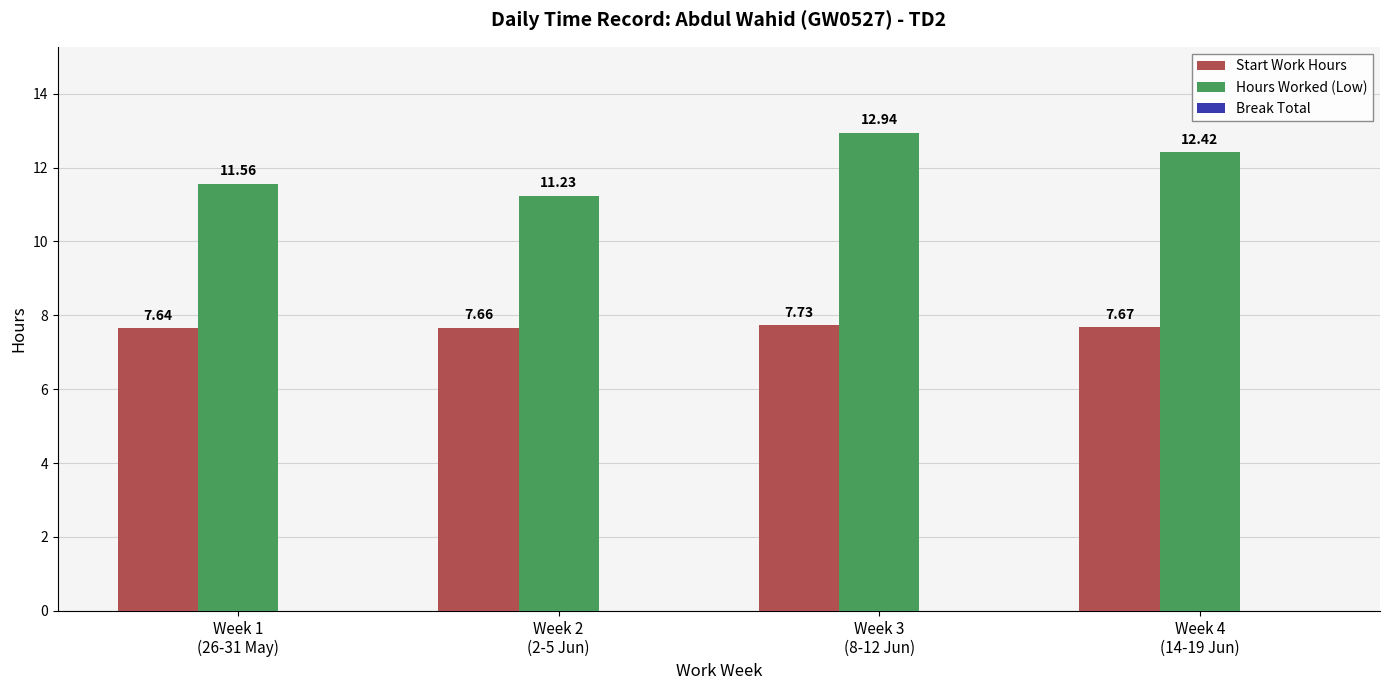

Rank the series by their maximum value, from lowest to highest.

Start Work Hours, Hours Worked (Low)